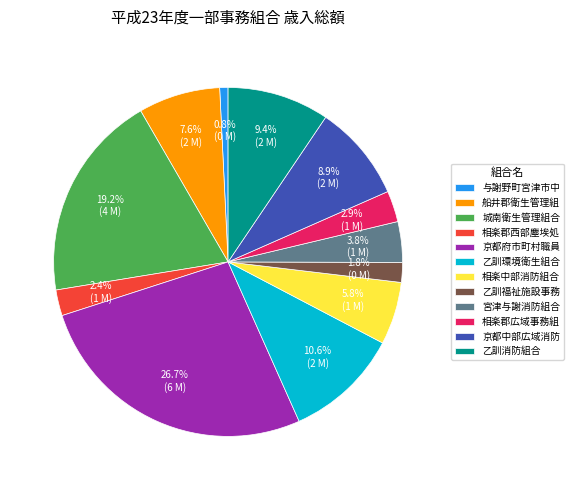

To the nearest percent, what is the average slice percentage?

8%